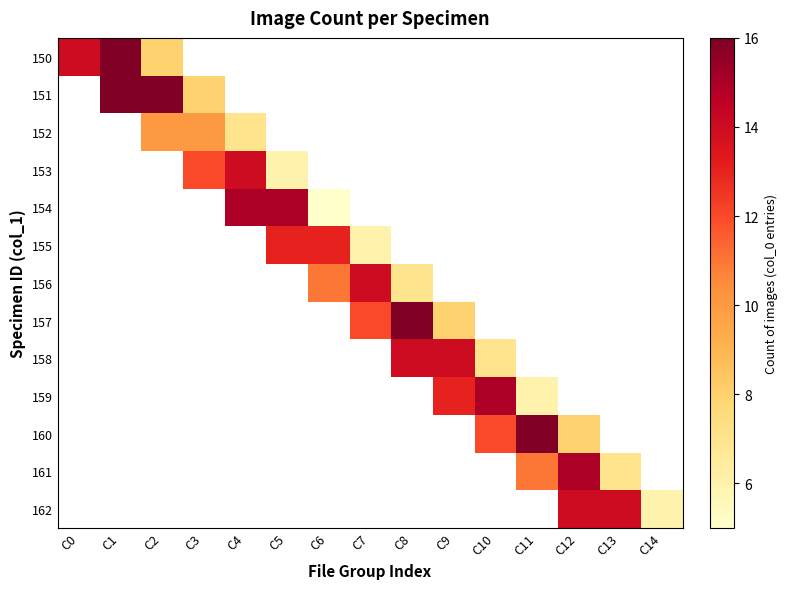

List the labels in order of 161 value, smallest first.

C13, C14, C0, C1, C2, C3, C4, C5, C6, C7, C8, C9, C10, C11, C12